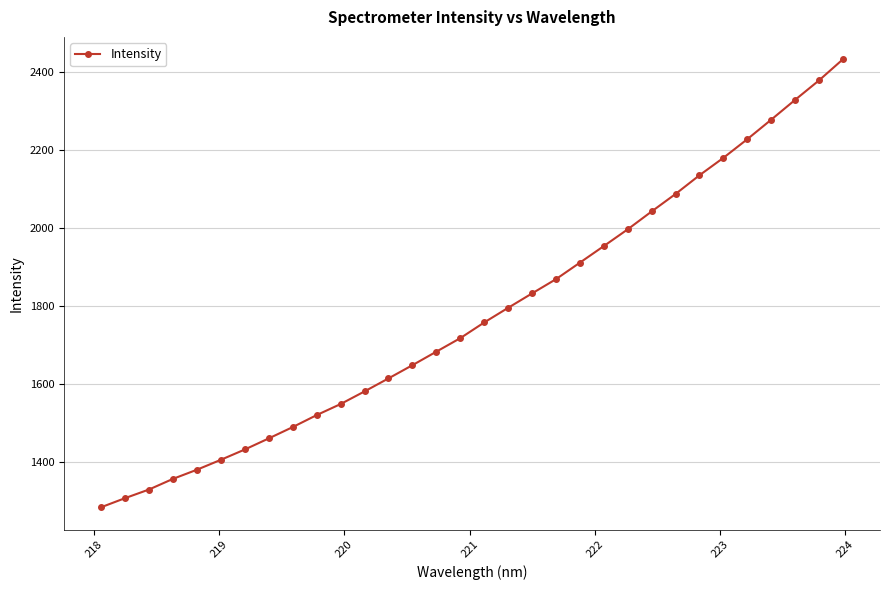

How many lines are shown in the chart?

1